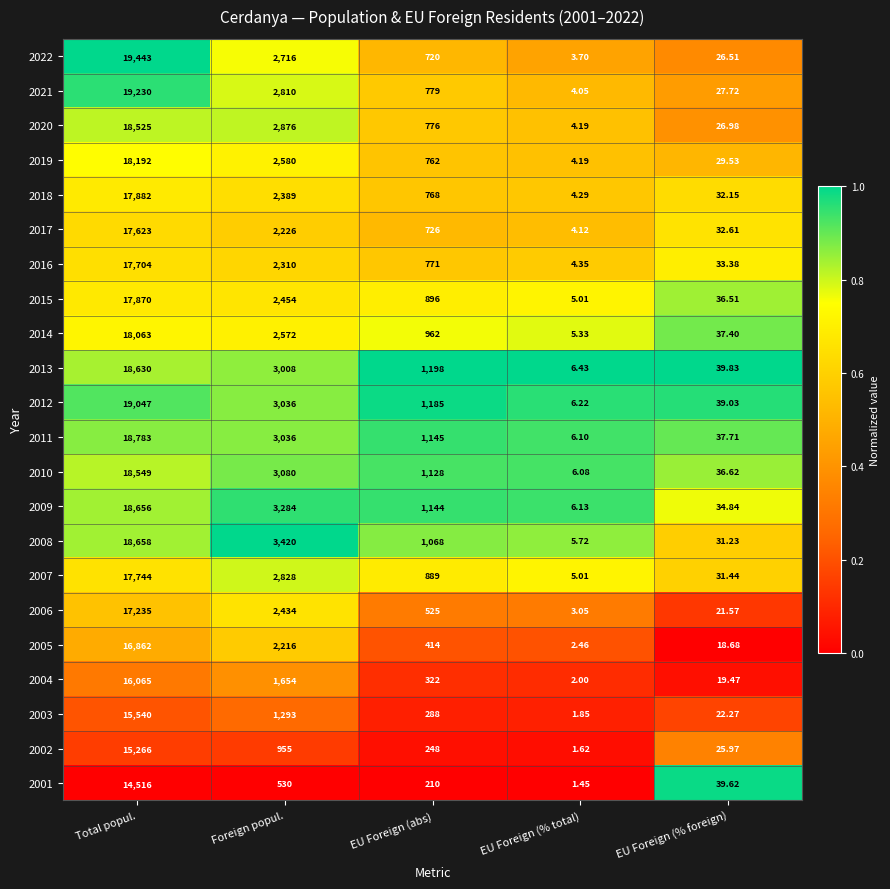

Which series has the largest range (max minus min)?

2022